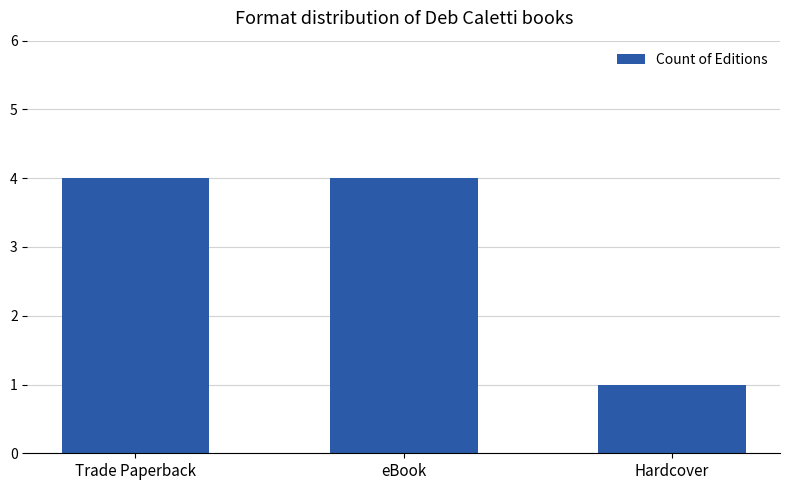

Count the number of categories in the chart.

3